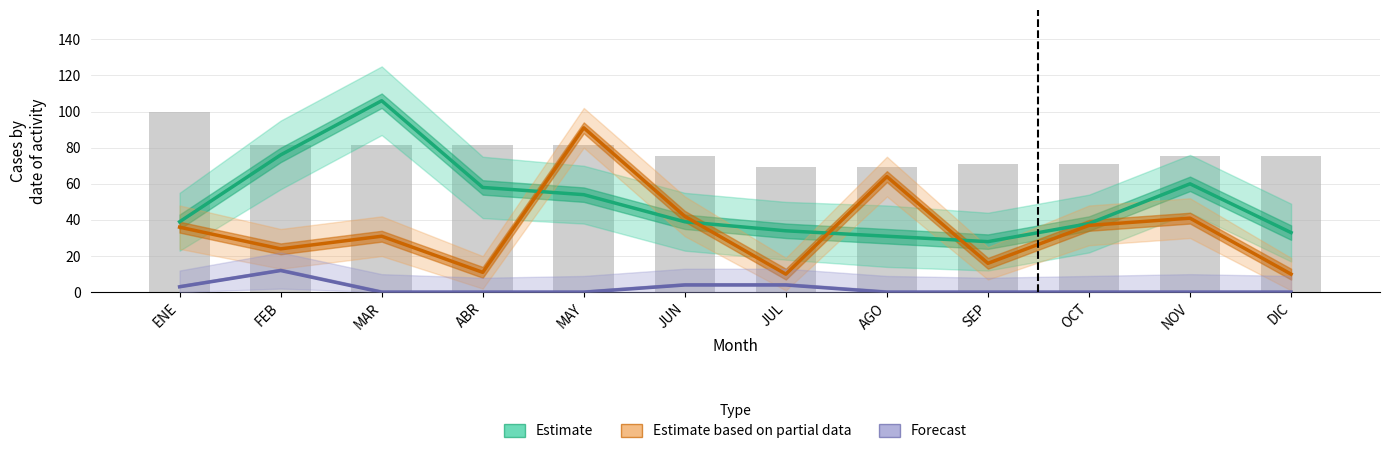

What is the difference between the Forecast values at MAY and JUN?

4